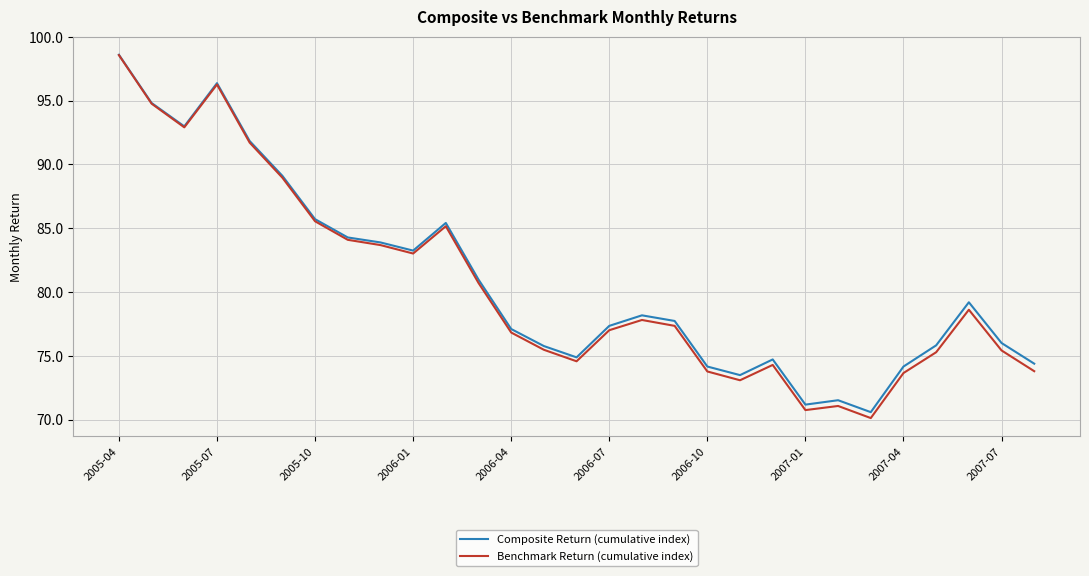

What is the minimum value for Benchmark Return (cumulative index)?

70.1